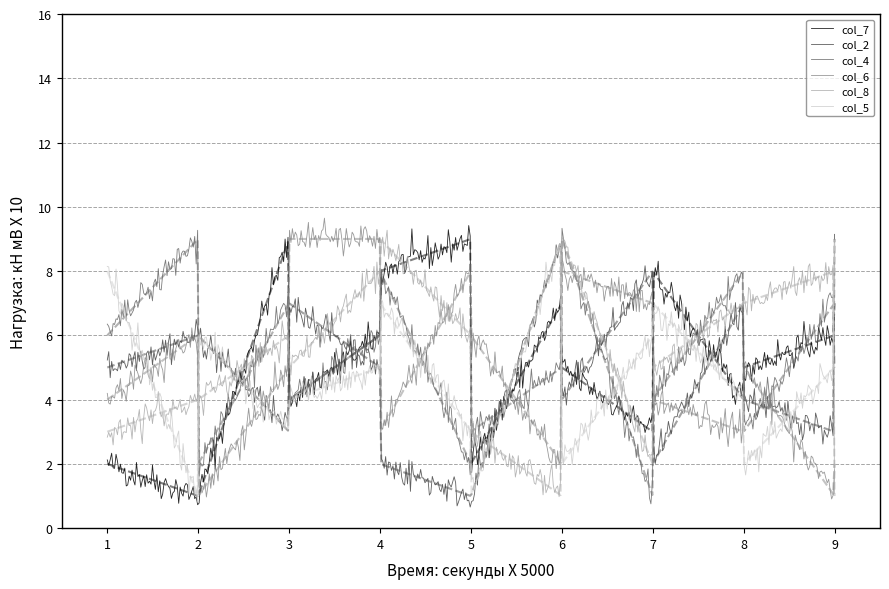

What is the value of the col_6 point at the 12th from the left?

8